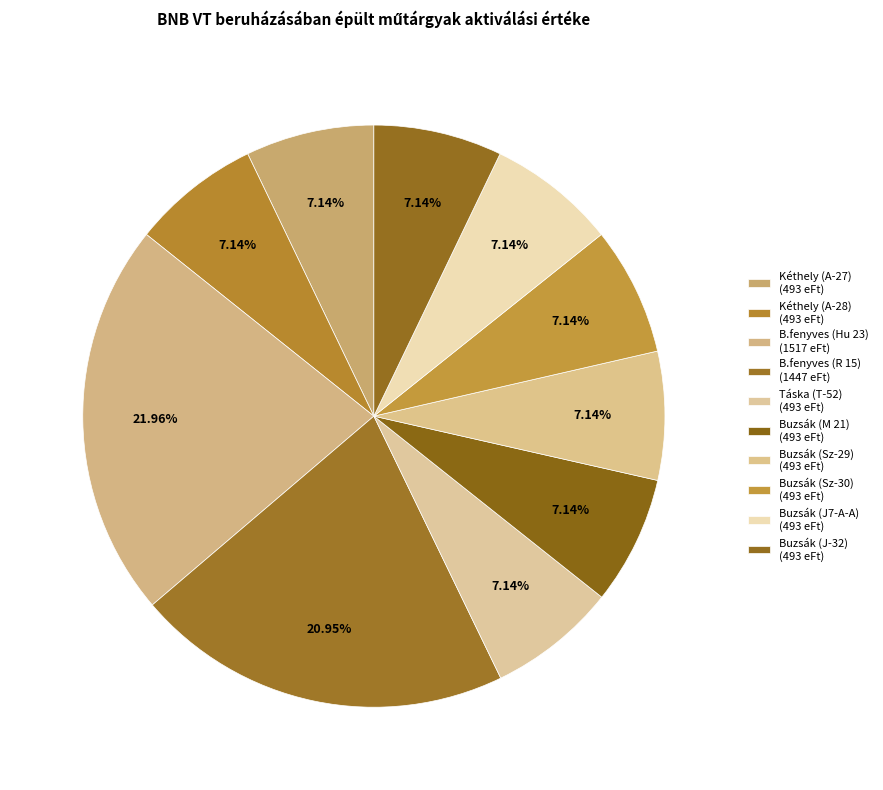

Combined, what portion of the pie is B.fenyves (Hu 23) and B.fenyves (R 15)?

42.9%